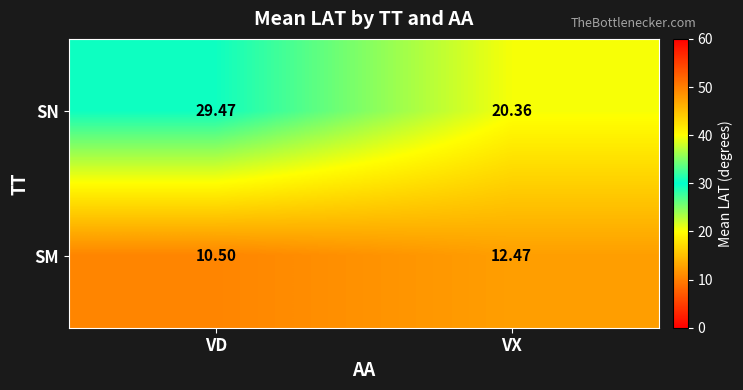

How many data points in SN are above 29?

1